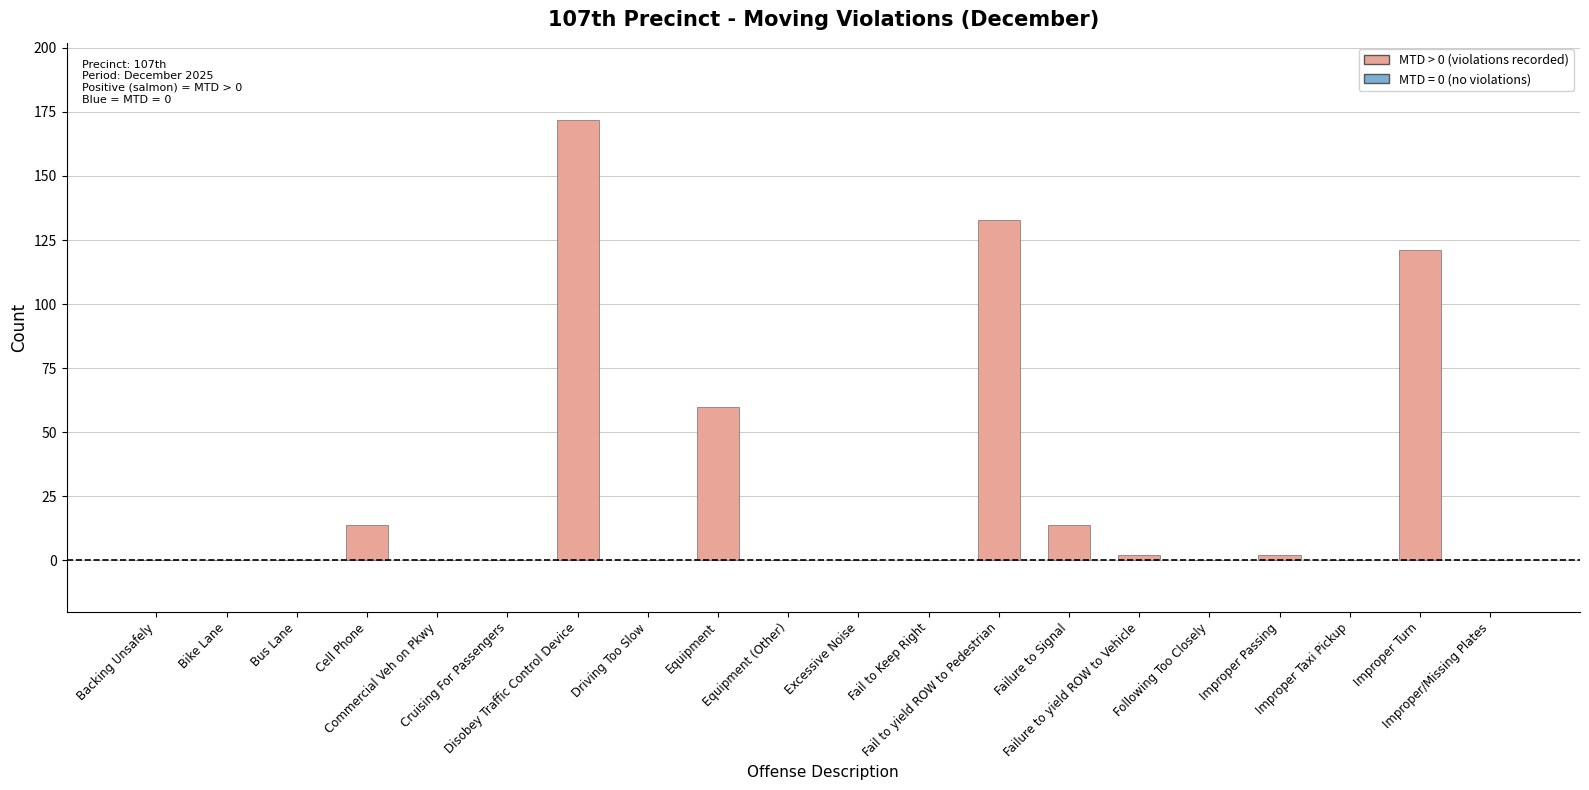

Are the bars grouped side by side (vs. stacked)?

No